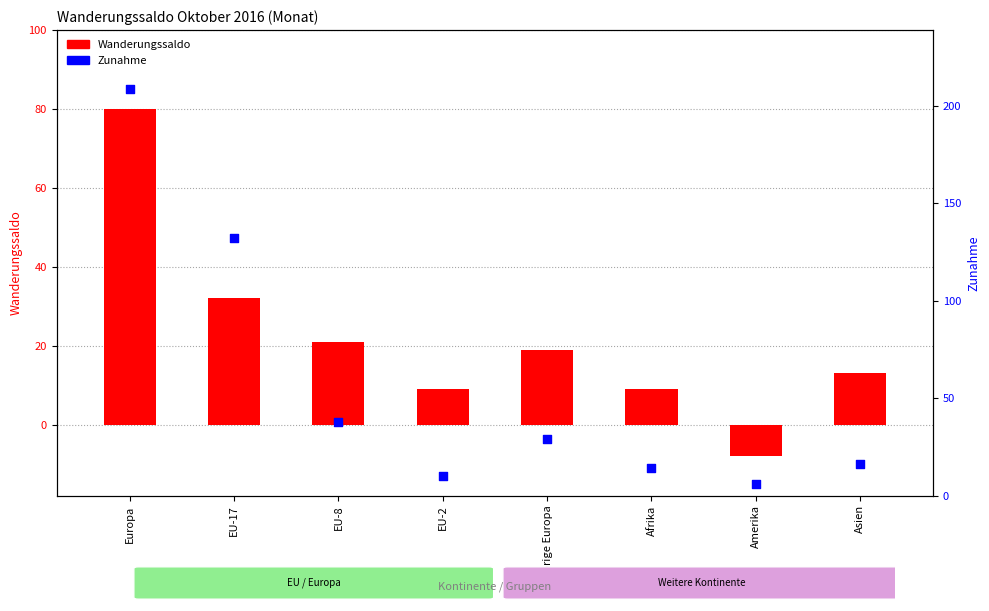

Is the value of Zunahme at EU-2 greater than the value of Wanderungssaldo at EU-17?

No